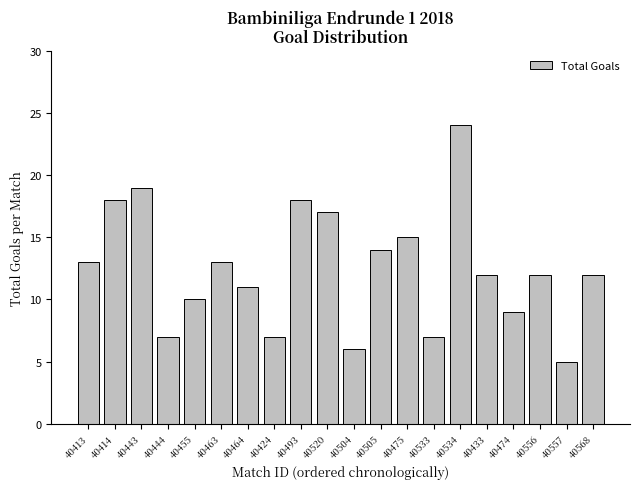

What is the label of the 19th bar from the left?

40557